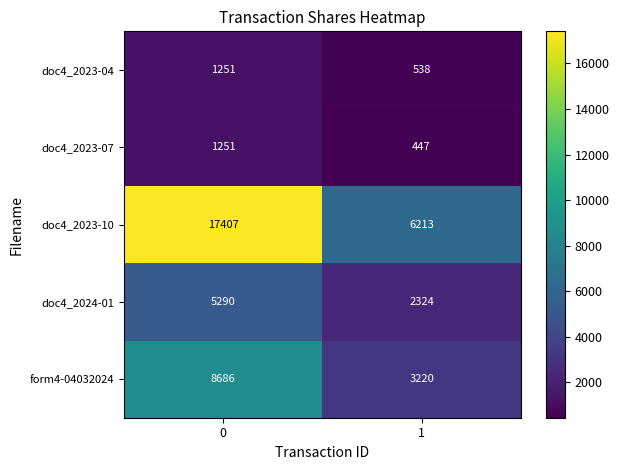

Reading right to left, transcribe all the data shown in this chart.

doc4_2023-04: 538	1251
doc4_2023-07: 447	1251
doc4_2023-10: 6213	17407
doc4_2024-01: 2324	5290
form4-04032024: 3220	8686